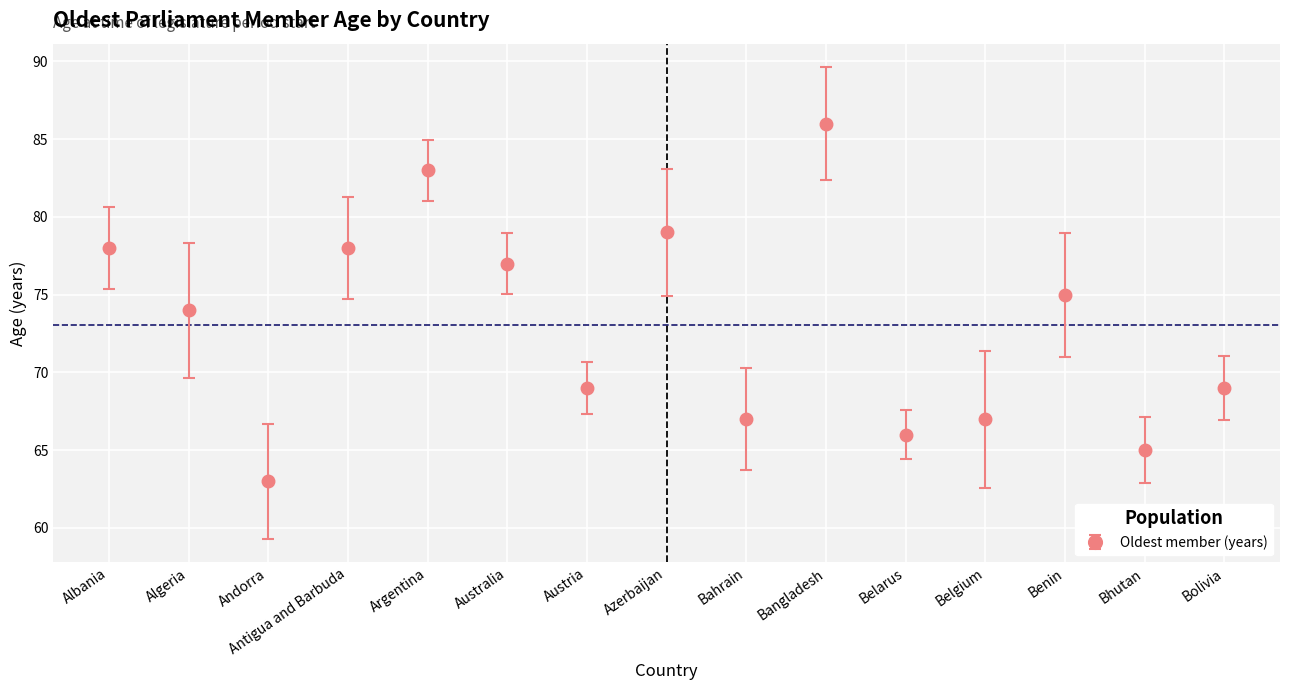

At which label does the data first exceed 74?

Albania